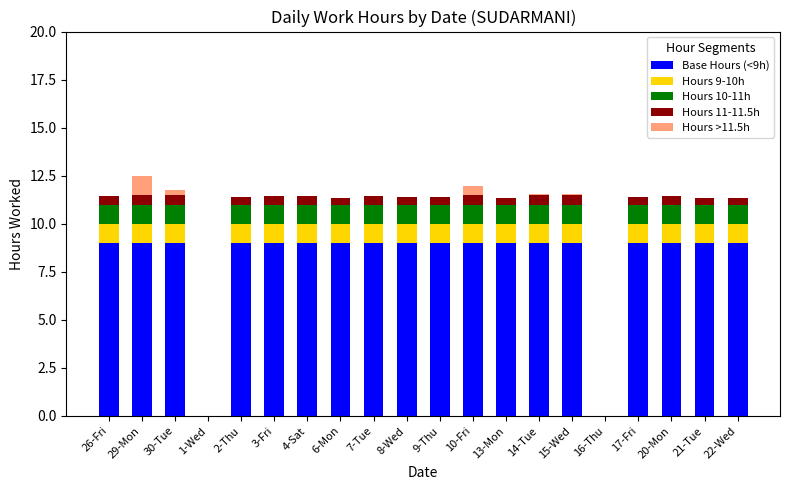

What are all the series names shown in the legend?

Base Hours (<9h), Hours 9-10h, Hours 10-11h, Hours 11-11.5h, Hours >11.5h